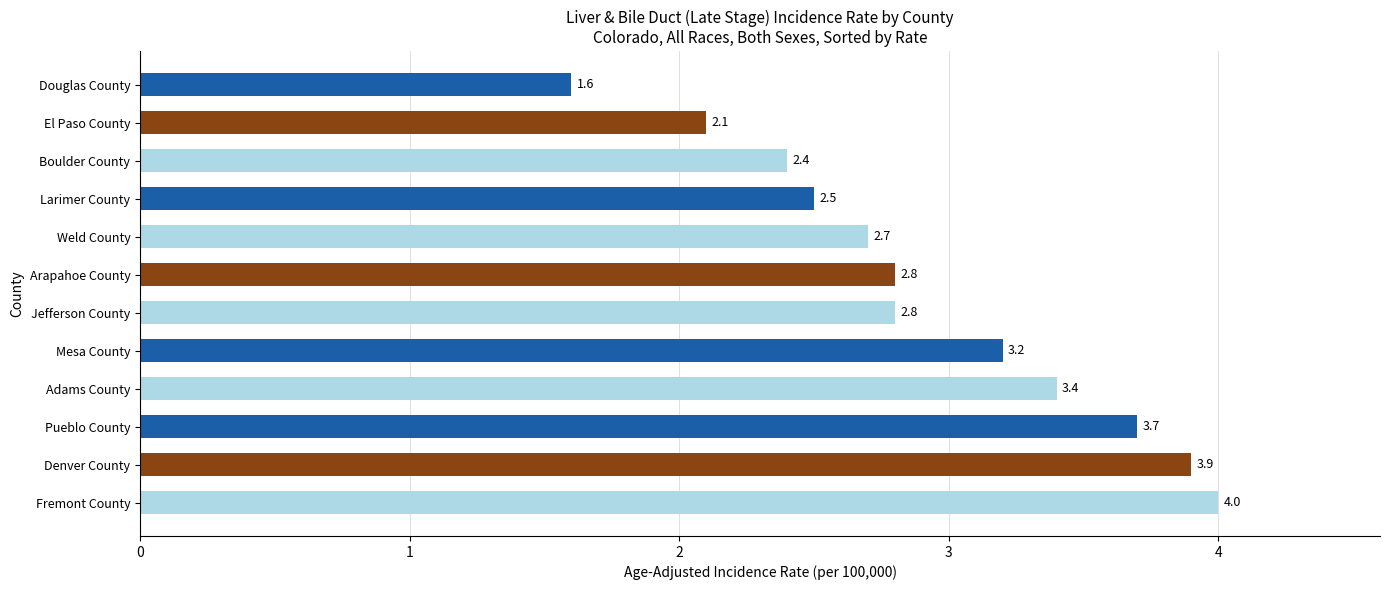

Approximately how many times larger is the value at Fremont County compared to Weld County?

1.5